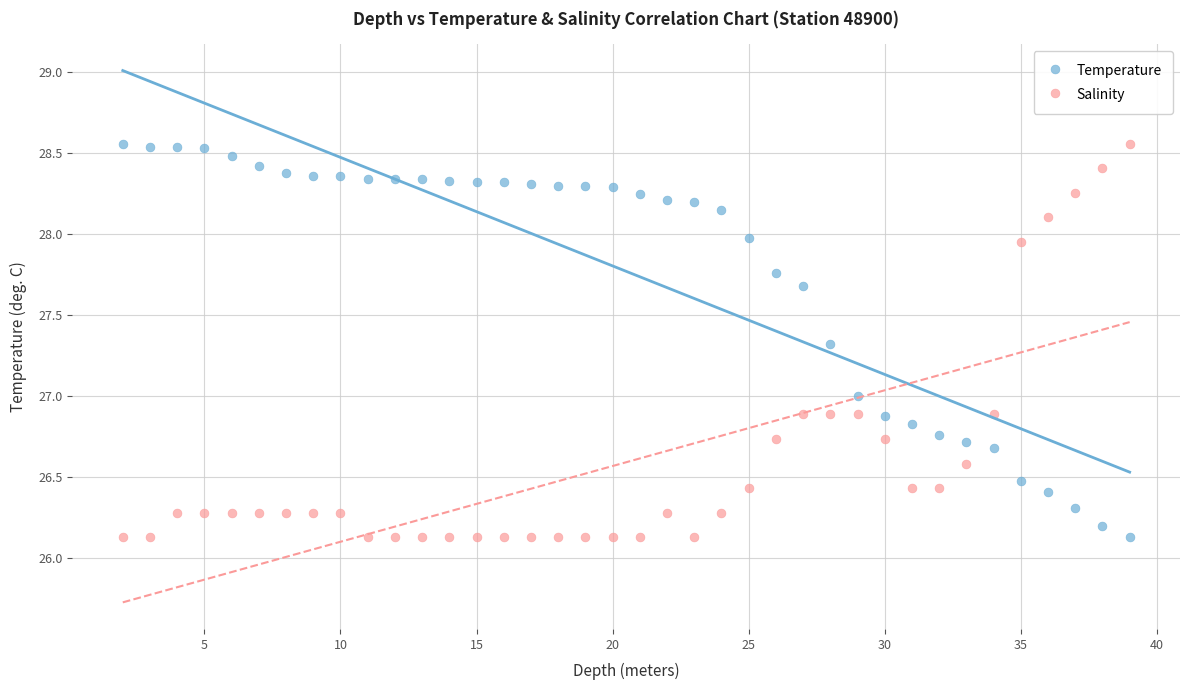

Across all data points, what is the range of Y values (max minus min)?

2.4